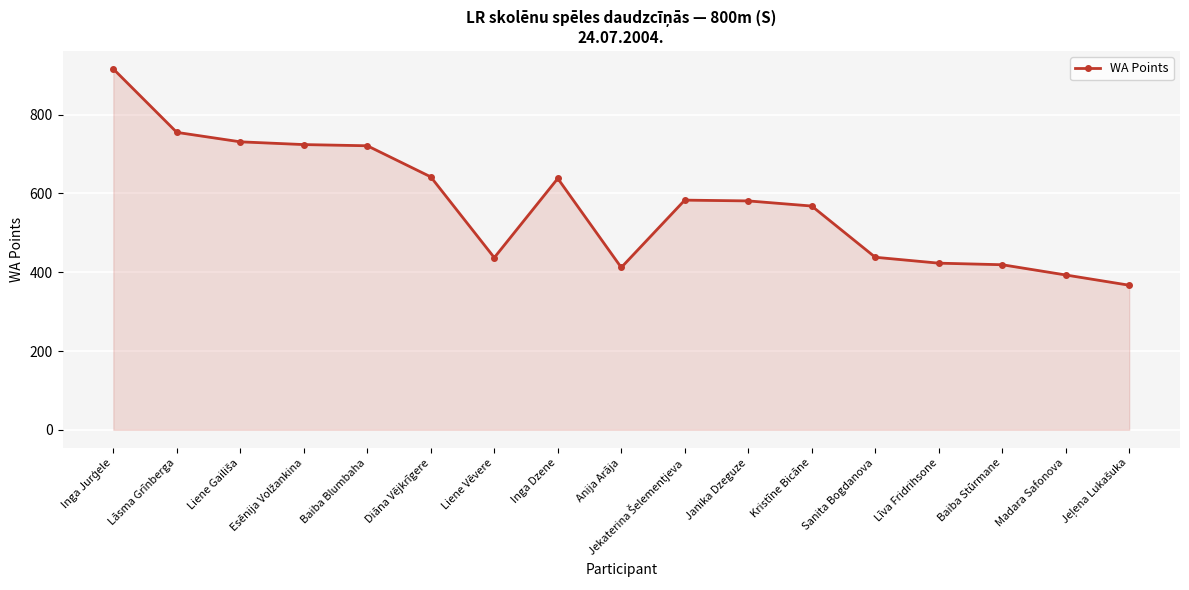

What is the value of the 2nd point from the left?

755